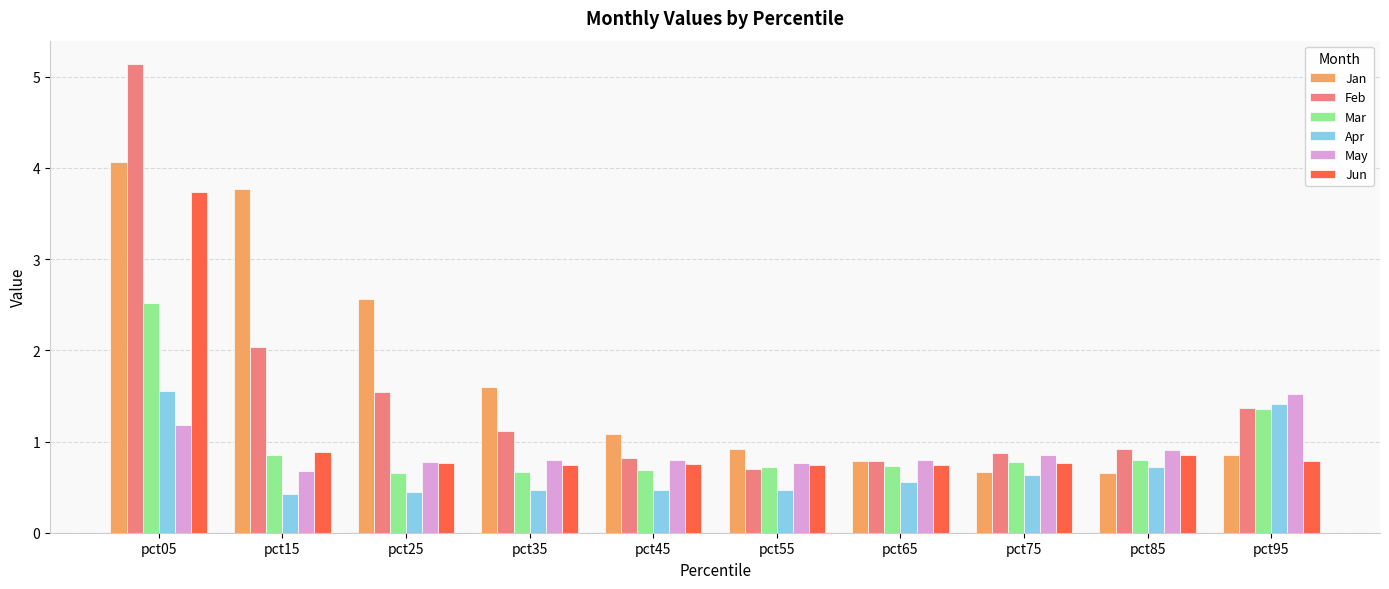

What are all the series names shown in the legend?

Jan, Feb, Mar, Apr, May, Jun